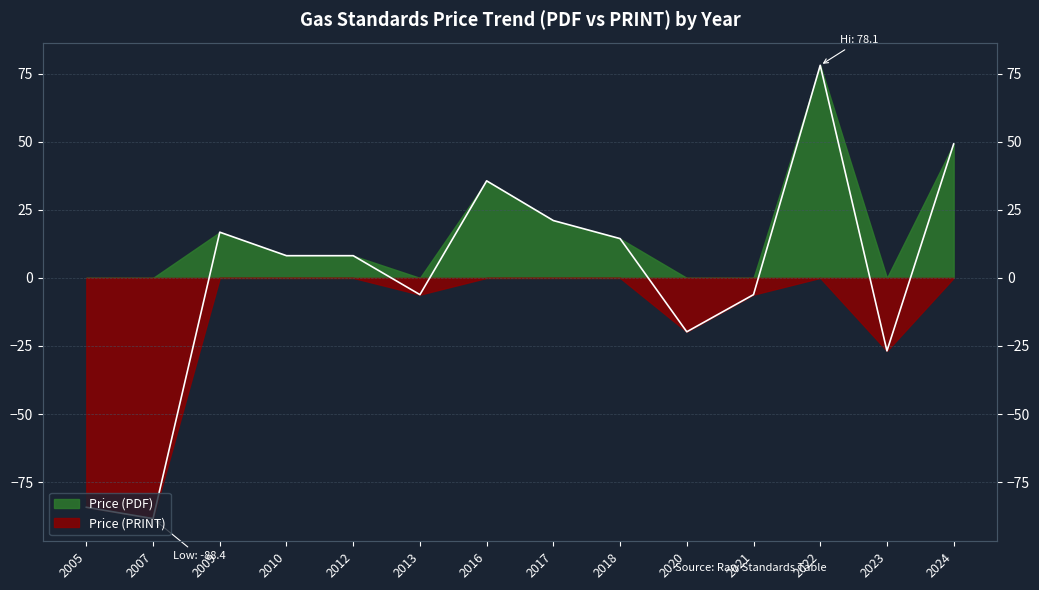

At which category does the data reach its first local peak?

2009